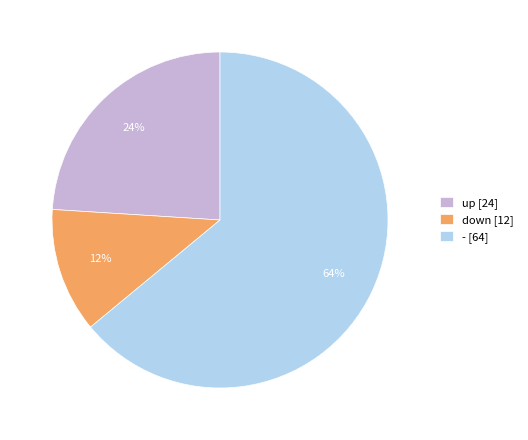

Count the number of slices in the pie.

3